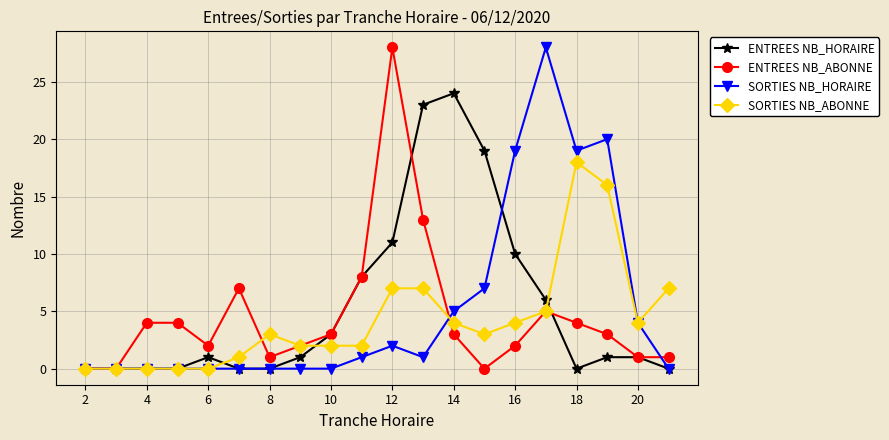

What is the maximum value shown in the chart?

28